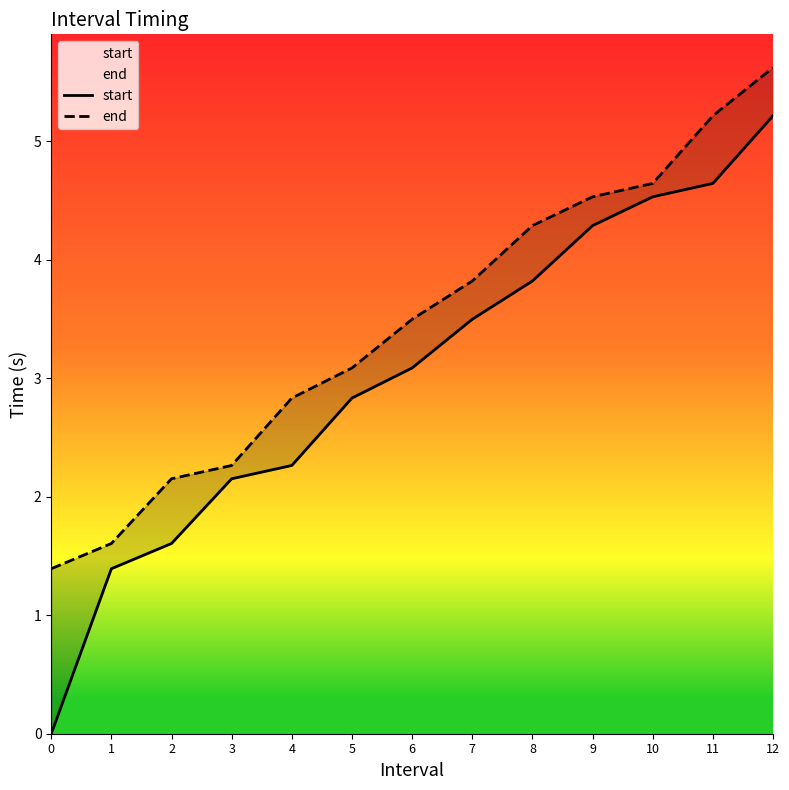

What is the difference between the second highest and second lowest values in the end series?

3.6